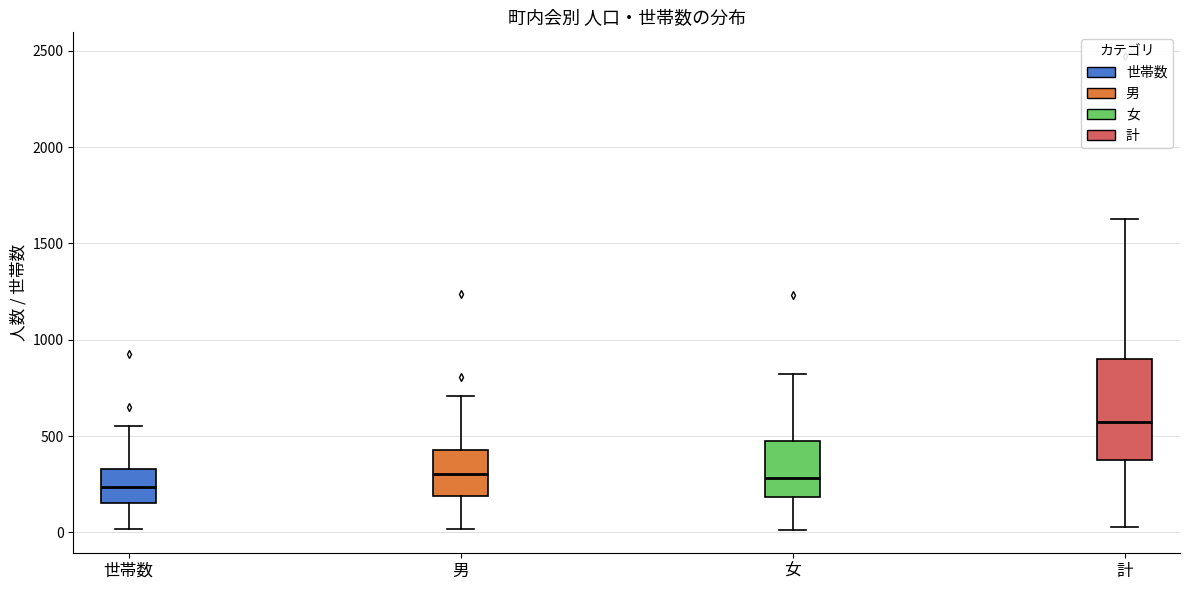

Reading left to right, read every box against the y-axis: the position of its median line, the range the box covers, and the ends of its whiskers. The values are not printed on the chart, so give them approximately, as read against the axis.

世帯数: median 250, box 150 to 350, whiskers 0 to 550
男: median 300, box 200 to 450, whiskers 0 to 700
女: median 300, box 200 to 450, whiskers 0 to 800
計: median 550, box 400 to 900, whiskers 50 to 1650